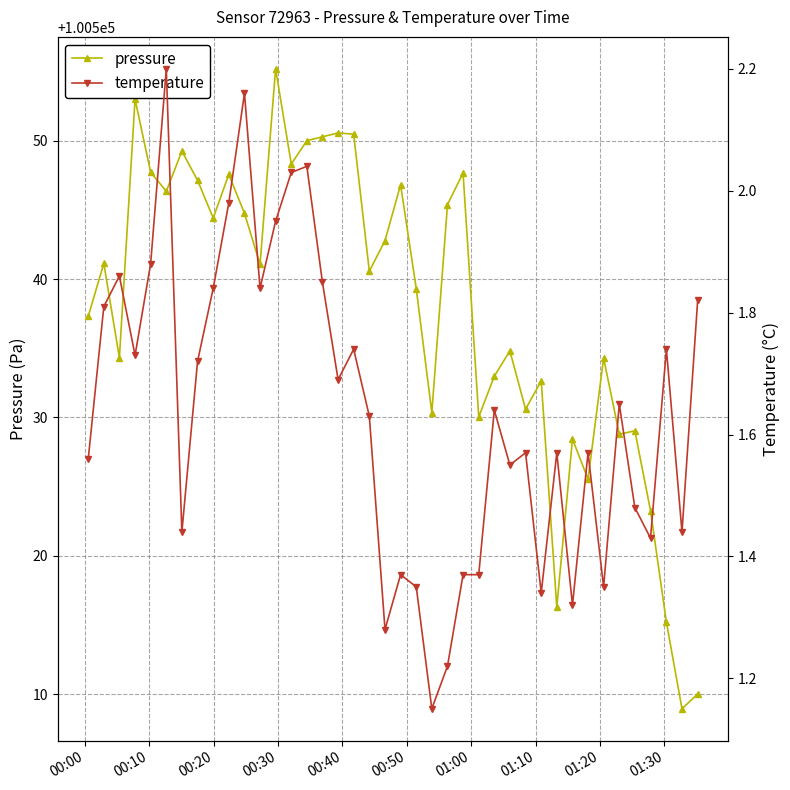

What is the lowest value of the pressure series?

100508.9